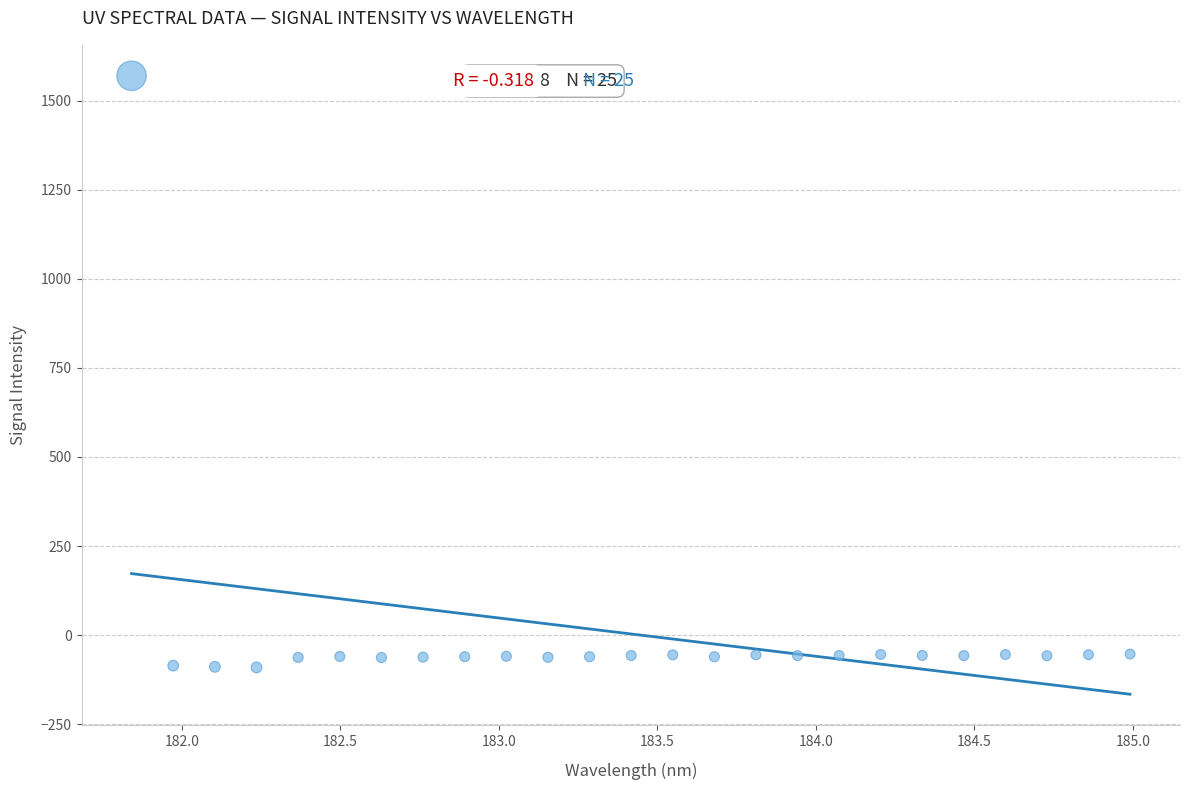

What is the range of Y values (max minus min)?

1660.1